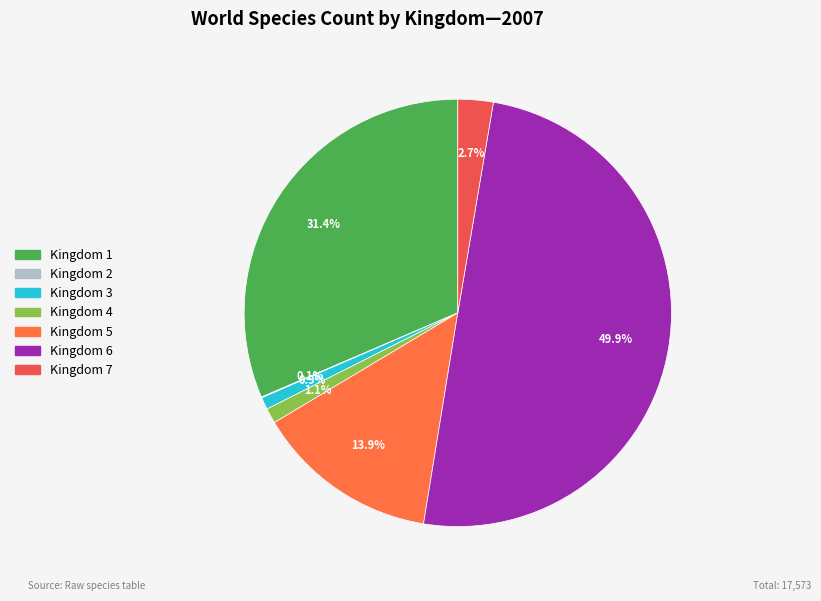

What percentage is the Kingdom 7 slice, to the nearest percent?

3%